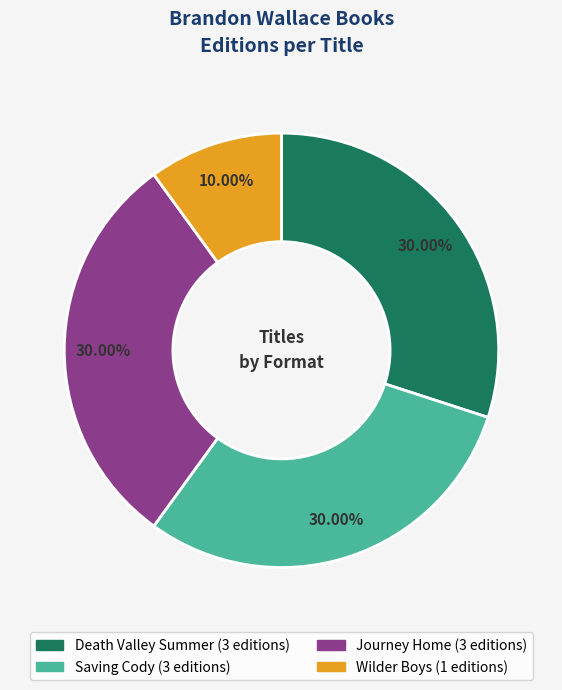

Is Saving Cody the majority of the pie?

No